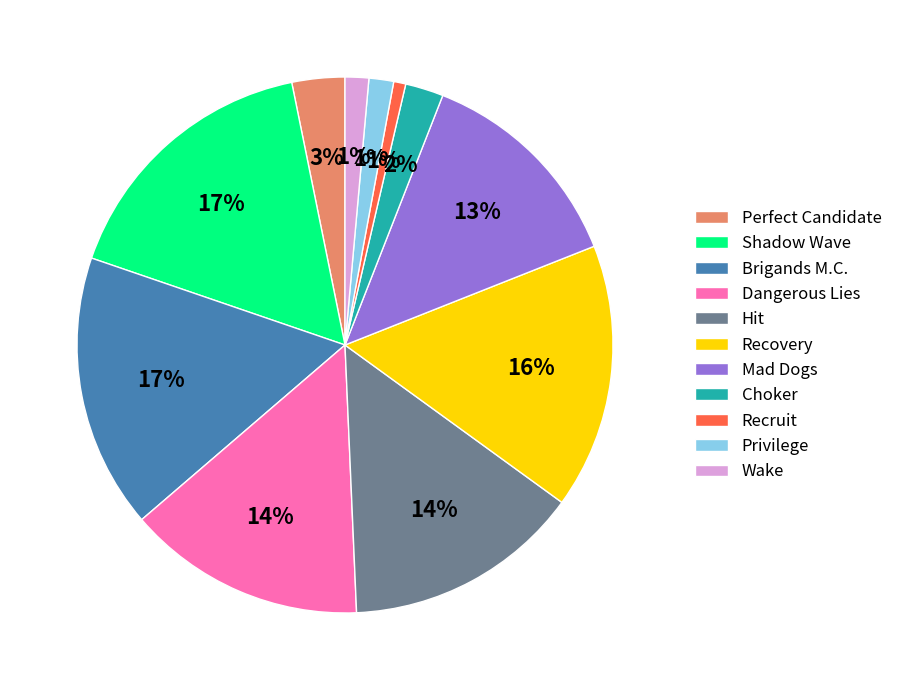

Is there a majority slice in this chart?

No